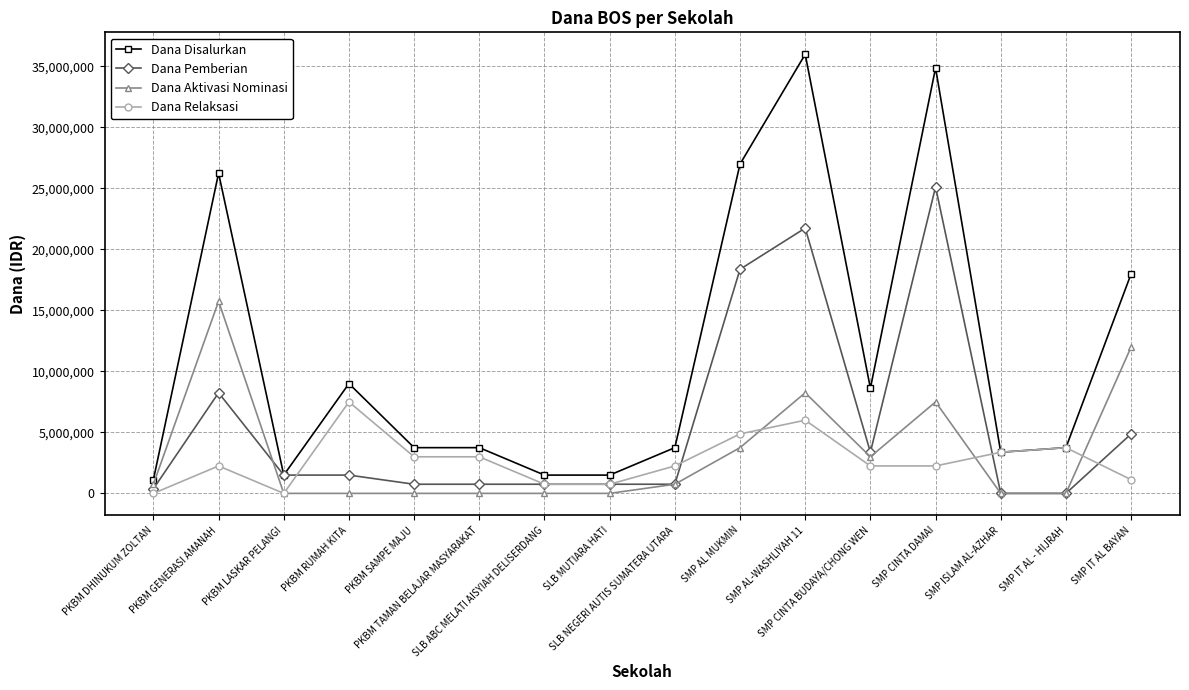

What position from the left is PKBM TAMAN BELAJAR MASYARAKAT?

6